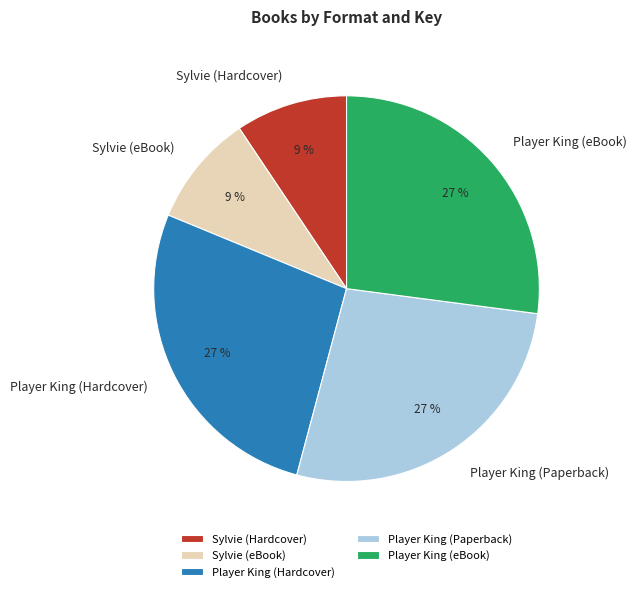

To the nearest percent, what is the average slice percentage?

20%